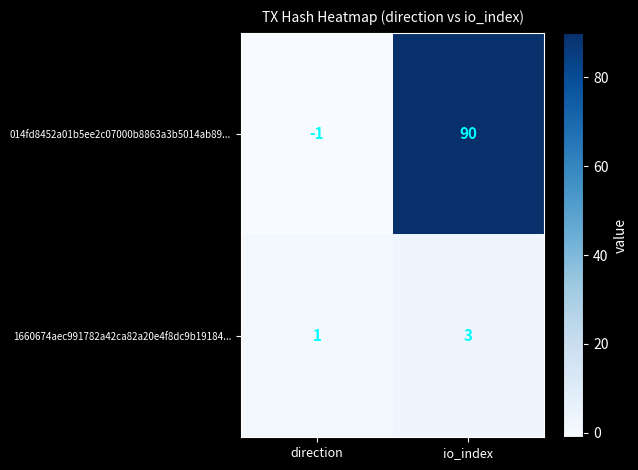

The value of 1660674aec991782a42ca82a20e4f8dc9b19184... at direction is 0. True or false?

False